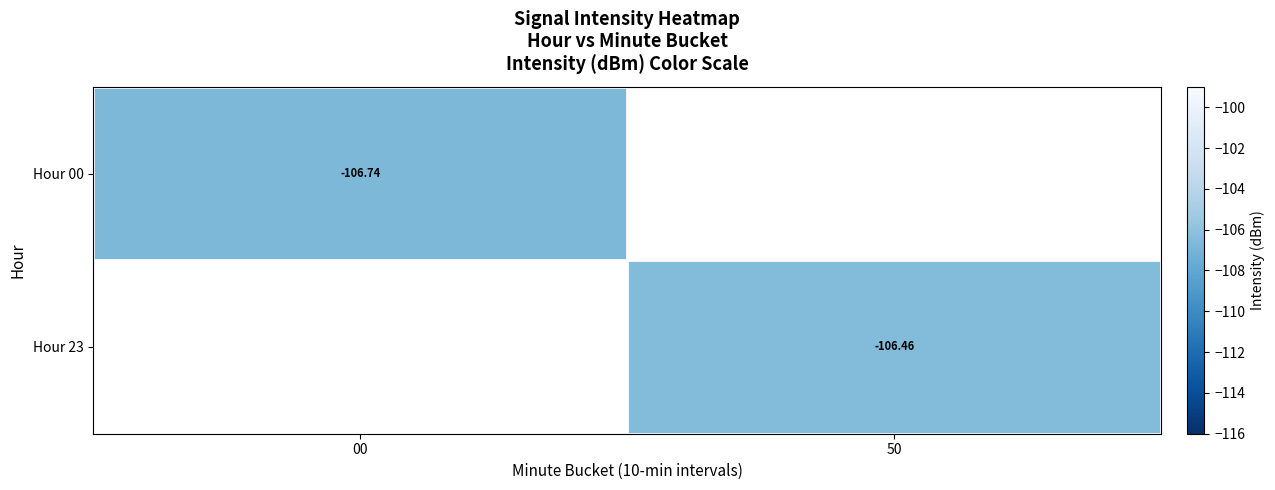

List the labels in order of Hour 00 value, smallest first.

00, 50